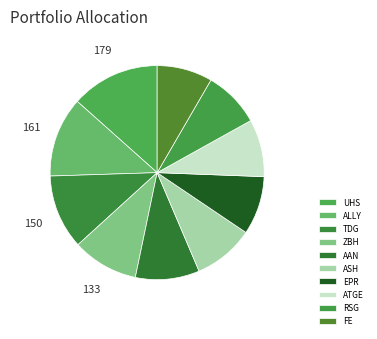

Rank the categories by value from highest to lowest.

UHS, ALLY, TDG, ZBH, AAN, ASH, EPR, ATGE, RSG, FE